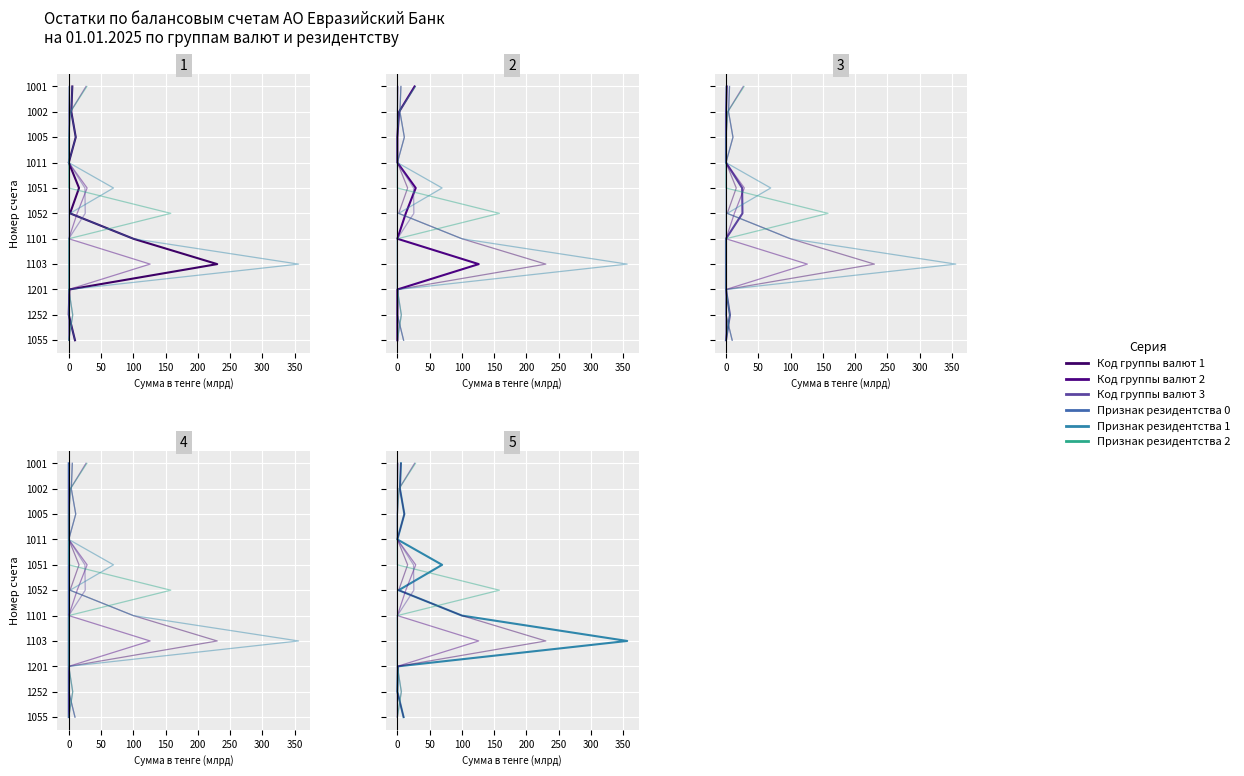

How many data points in Признак резидентства 1 are above 5?

5